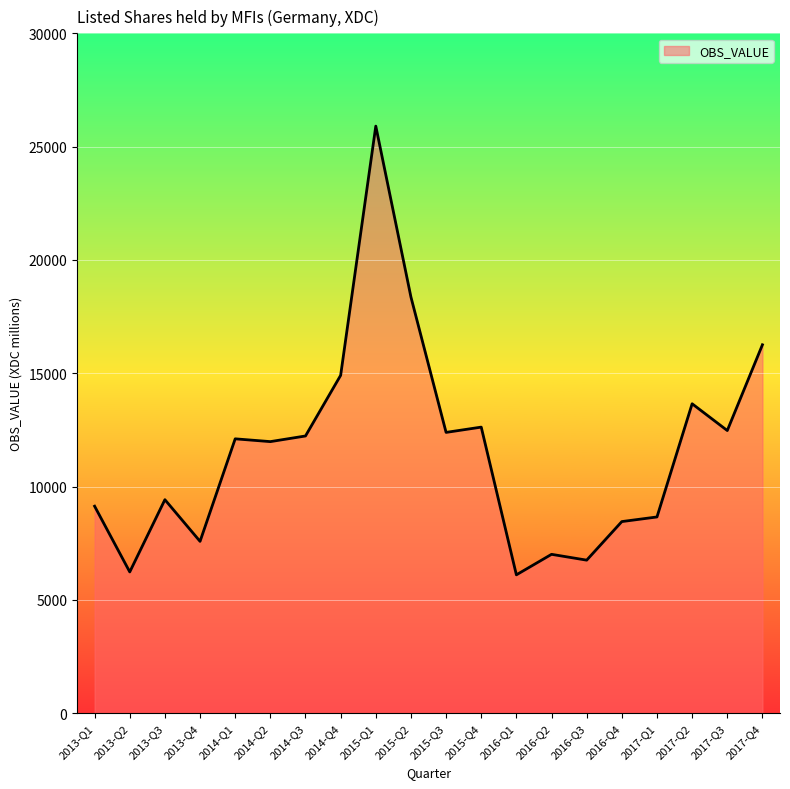

The value at 2017-Q3 is 5335. True or false?

False